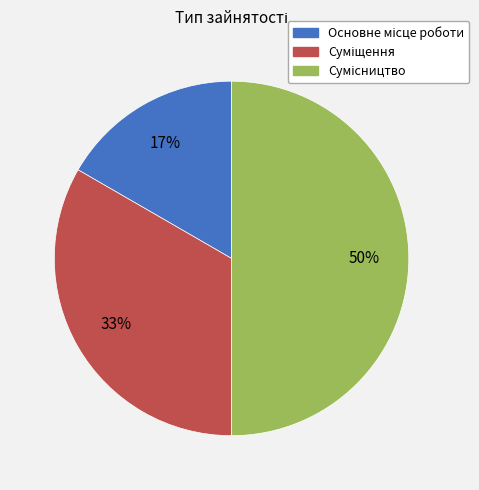

To the nearest percent, what is the average slice percentage?

33%